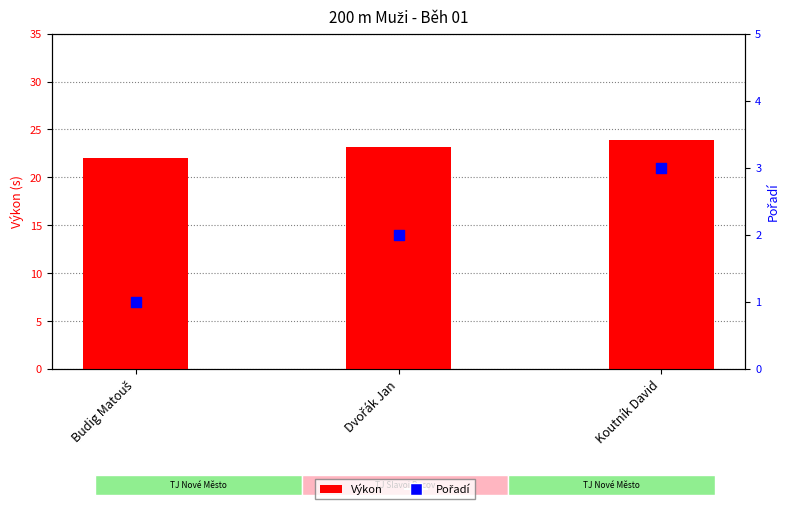

At which category is the sum across all series the highest?

Koutník David